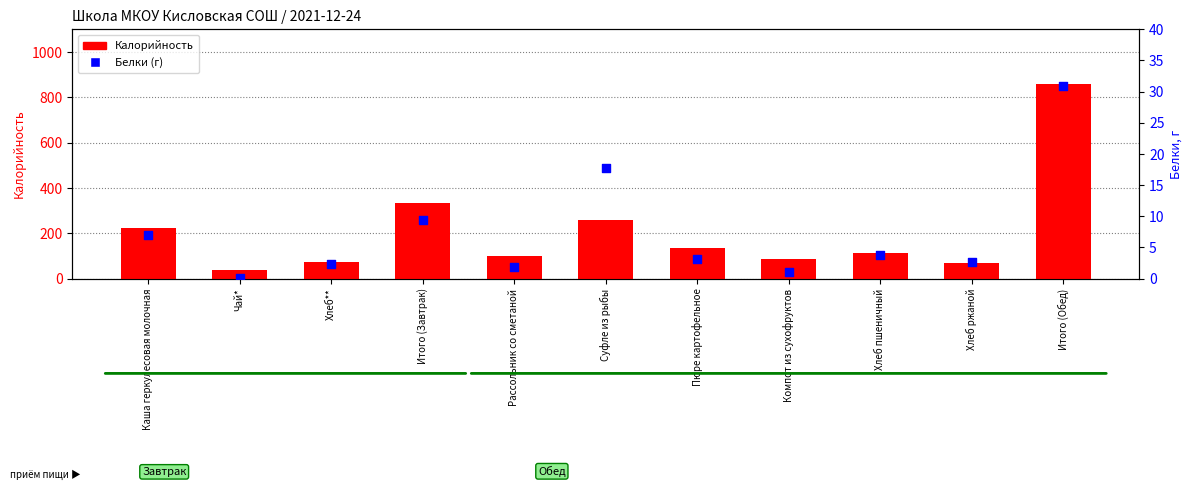

Which series has the largest Y range (max minus min)?

Калорийность